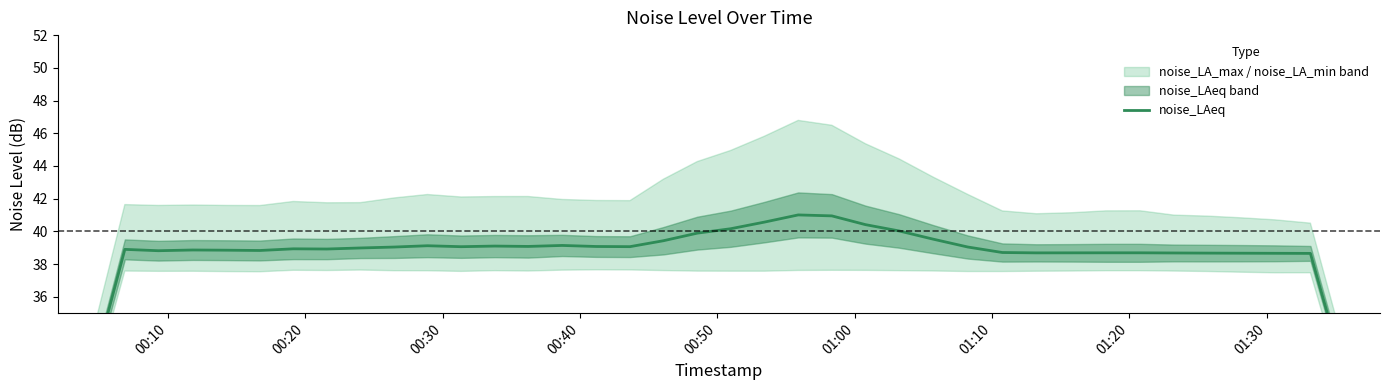

The value at 16 is 8.7. True or false?

False